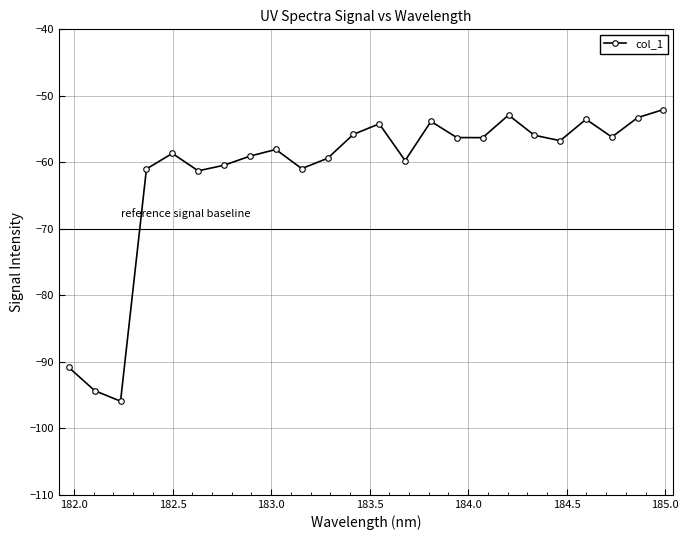

What is the value of the 10th point from the left?

-60.9